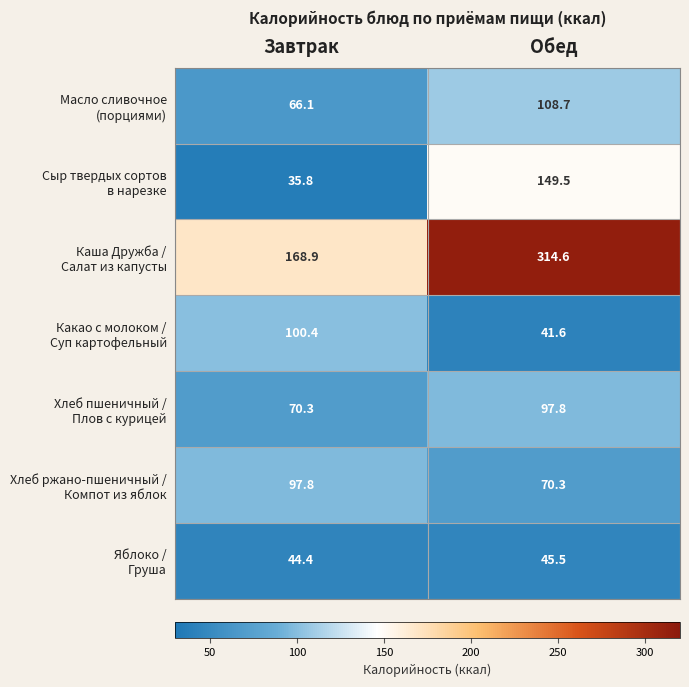

What is the difference between the highest and lowest values at Обед?

273.0